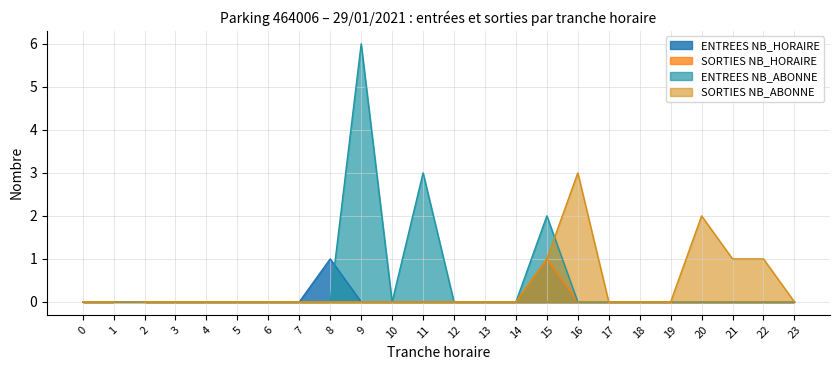

Rank the series by their maximum value, from lowest to highest.

ENTREES NB_HORAIRE, SORTIES NB_HORAIRE, SORTIES NB_ABONNE, ENTREES NB_ABONNE